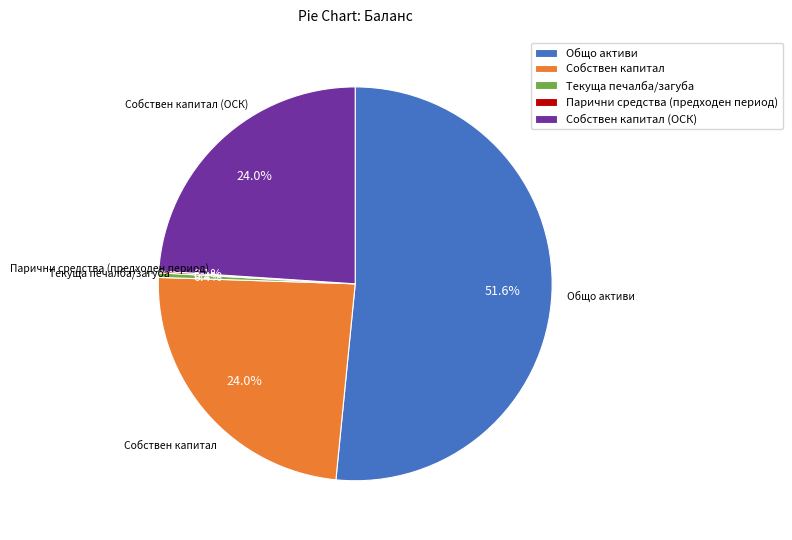

Approximately how many times larger is the value at Собствен капитал (ОСК) compared to Собствен капитал?

1.0